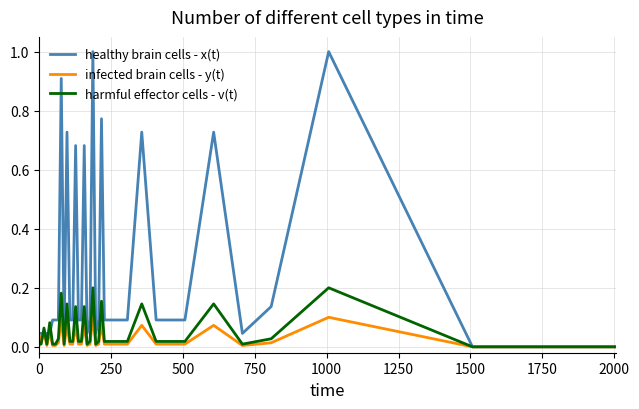

What is the maximum value shown in the chart?

1.0